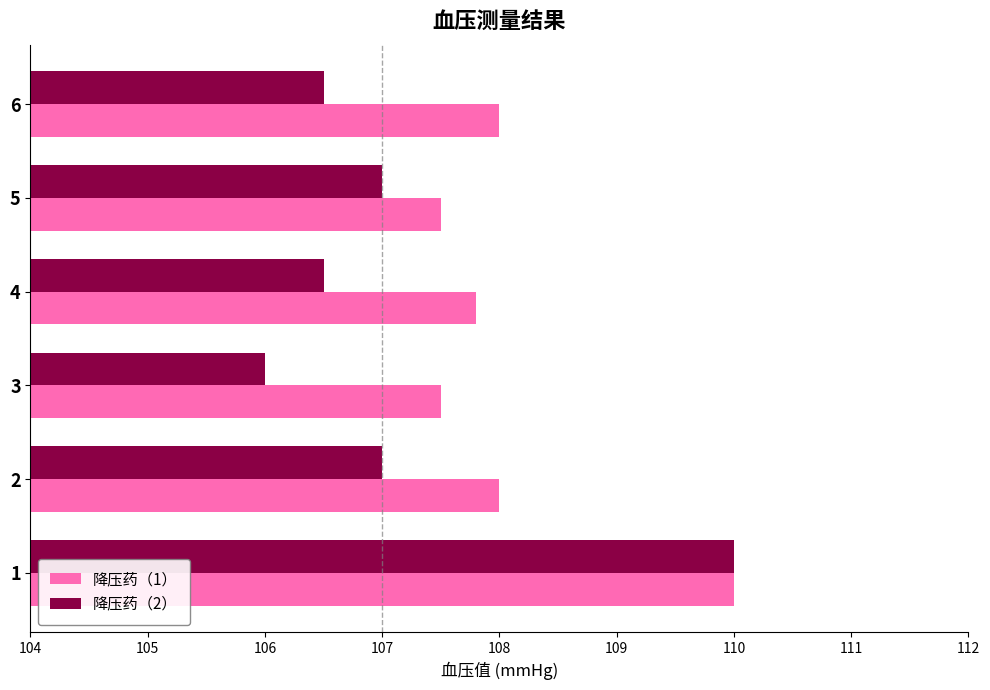

What is the sum of all 降压药（1） values?

648.8